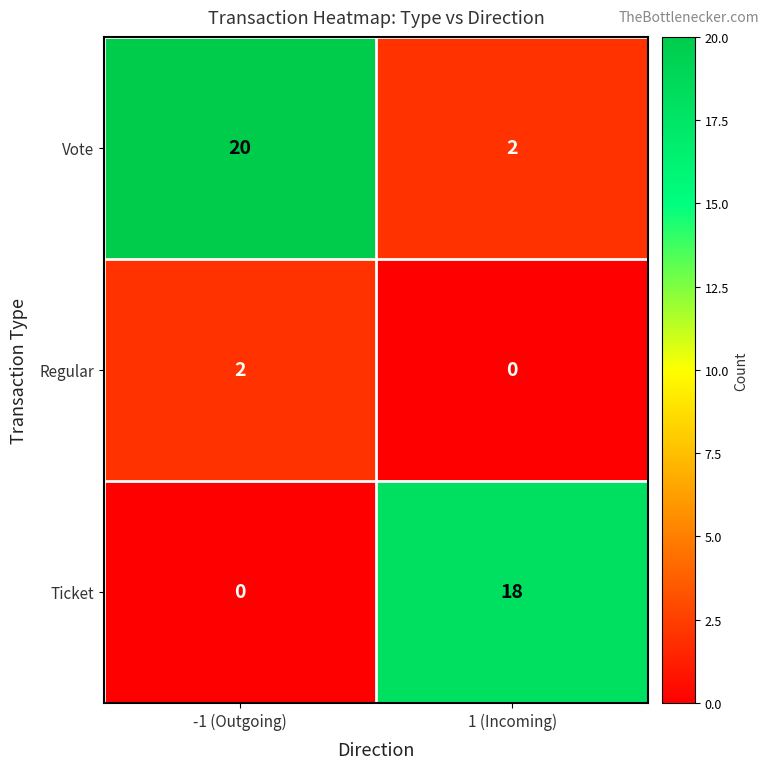

The Regular series shows 0 at -1 (Outgoing). True or false?

False